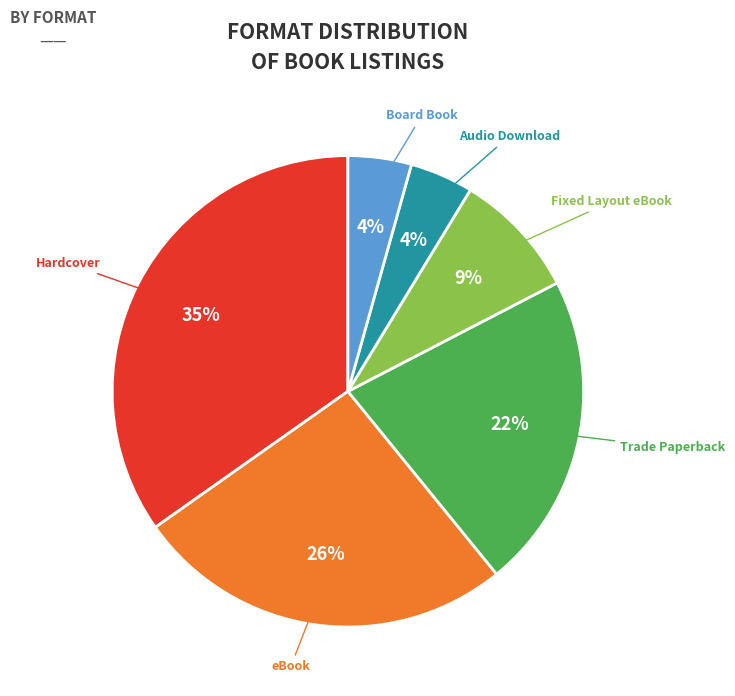

To the nearest percent, what is the average slice percentage?

17%